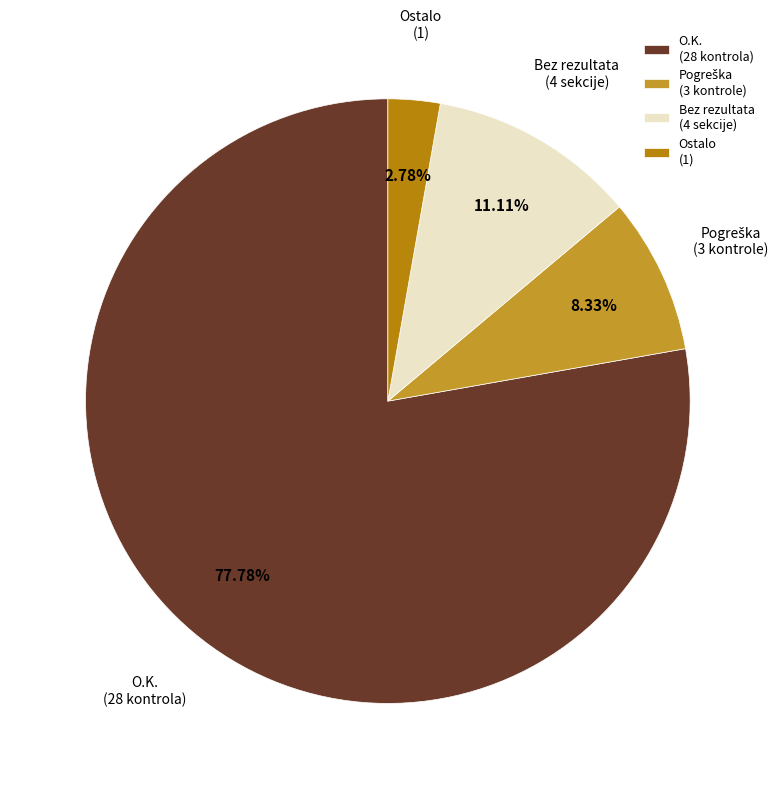

Approximately how many times larger is the value at Ostalo (1) compared to Bez rezultata (4 sekcije)?

0.3